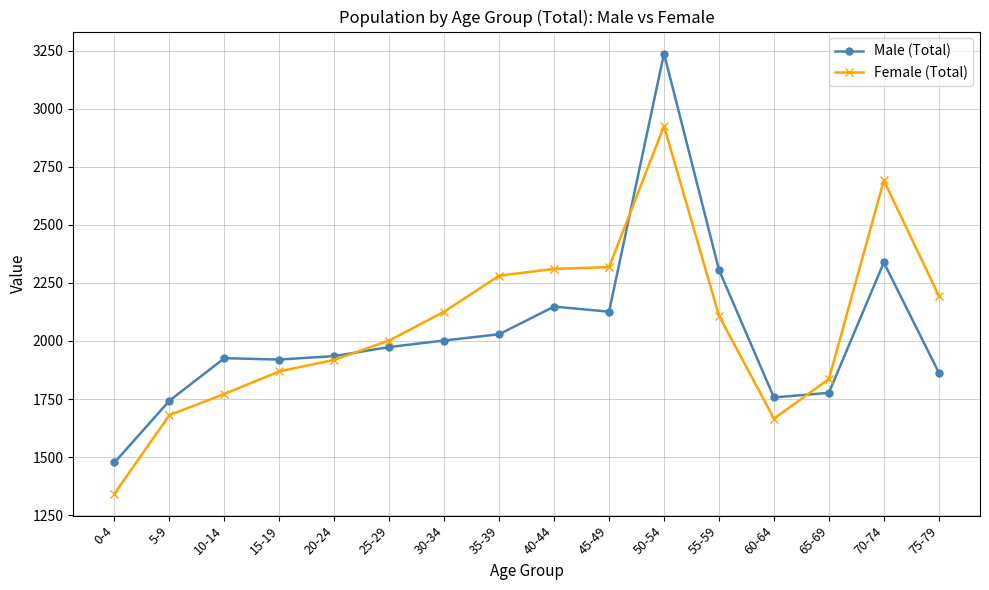

Between 65-69 and 75-79, which series saw the biggest shift?

Female (Total)